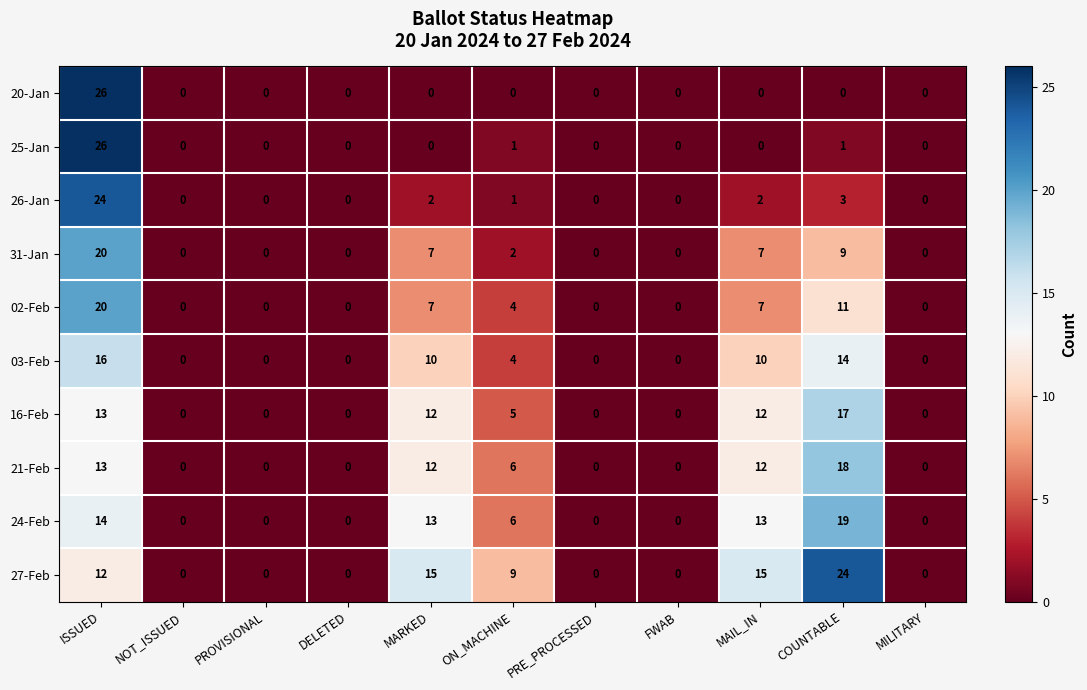

What is the difference between the maximum and second lowest values in the 21-Feb series?

18